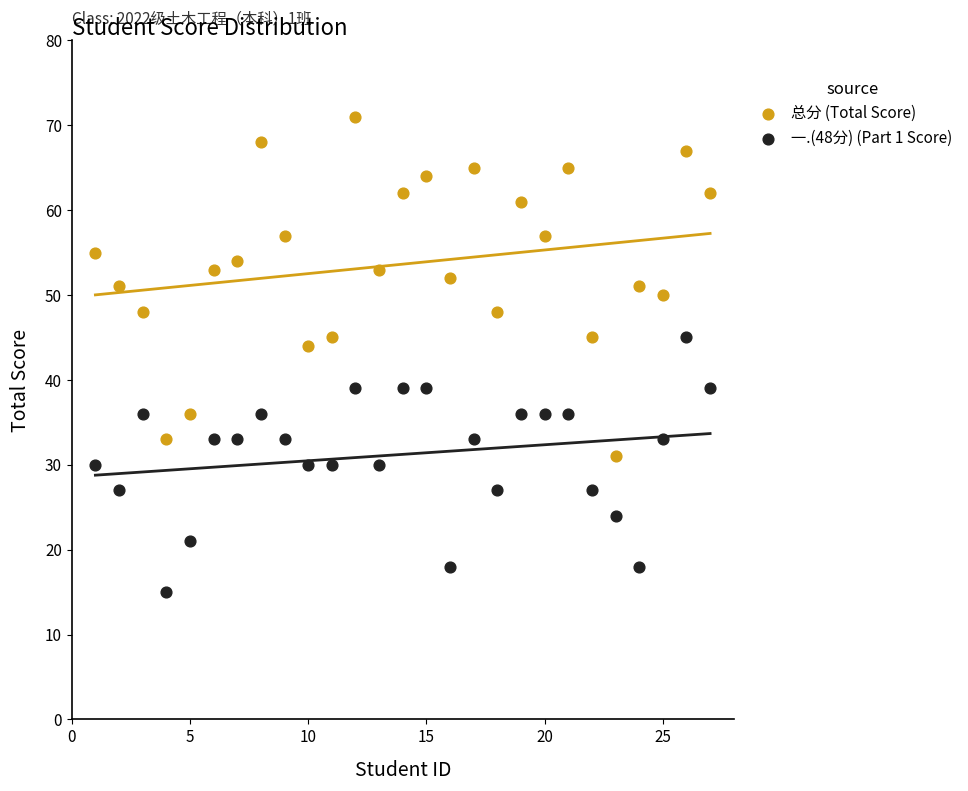

Which series reaches the maximum Y coordinate?

总分 (Total Score)